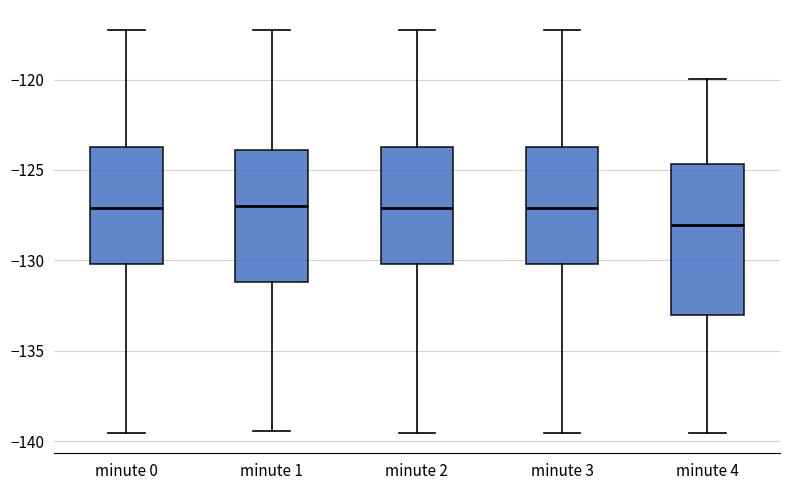

Reading left to right, read every box against the y-axis: the position of its median line, the range the box covers, and the ends of its whiskers. The values are not printed on the chart, so give them approximately, as read against the axis.

minute 0: median -127.0, box -130.0 to -124.0, whiskers -139.5 to -117.5
minute 1: median -127.0, box -131.0 to -124.0, whiskers -139.5 to -117.5
minute 2: median -127.0, box -130.0 to -124.0, whiskers -139.5 to -117.5
minute 3: median -127.0, box -130.0 to -124.0, whiskers -139.5 to -117.5
minute 4: median -128.0, box -133.0 to -124.5, whiskers -139.5 to -120.0